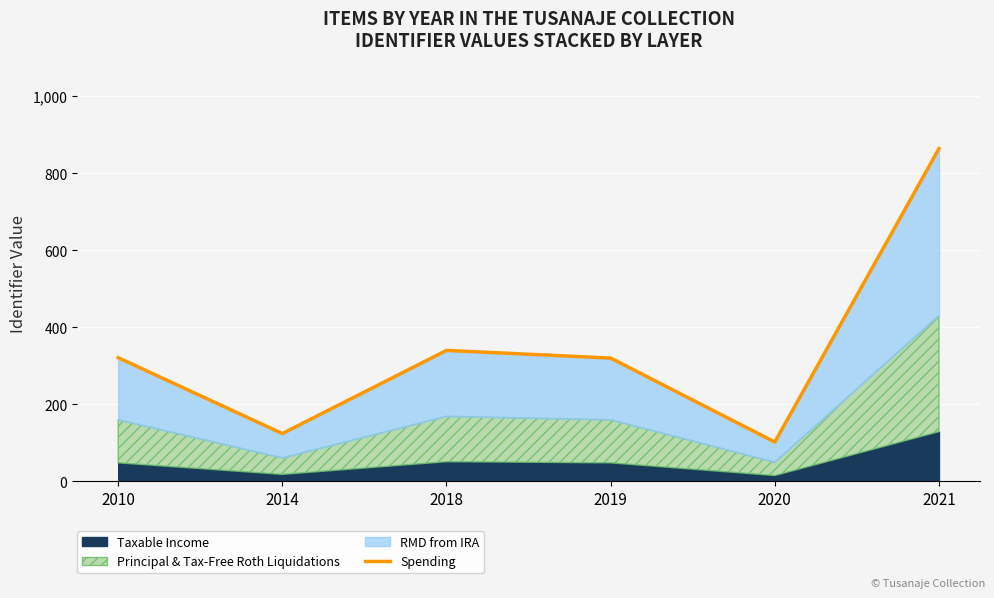

The chart shows a value of 24 at 2020. True or false?

False